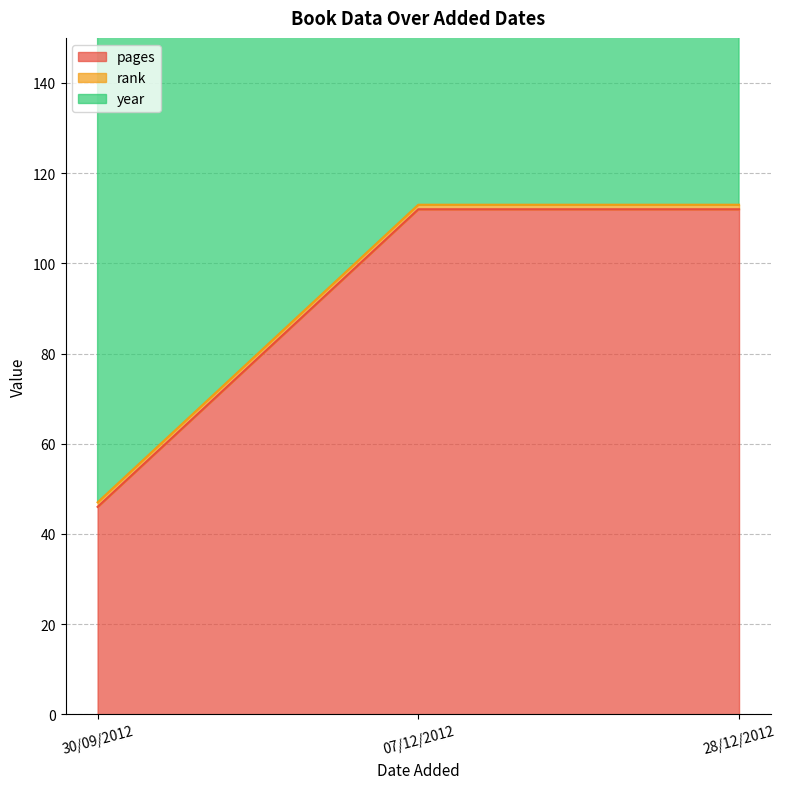

Does the chart have visible grid lines?

Yes